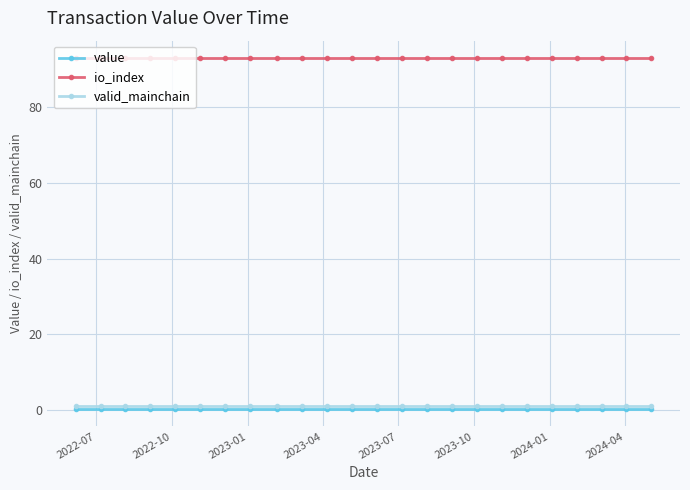

At how many categories does at least one series exceed 76?

24